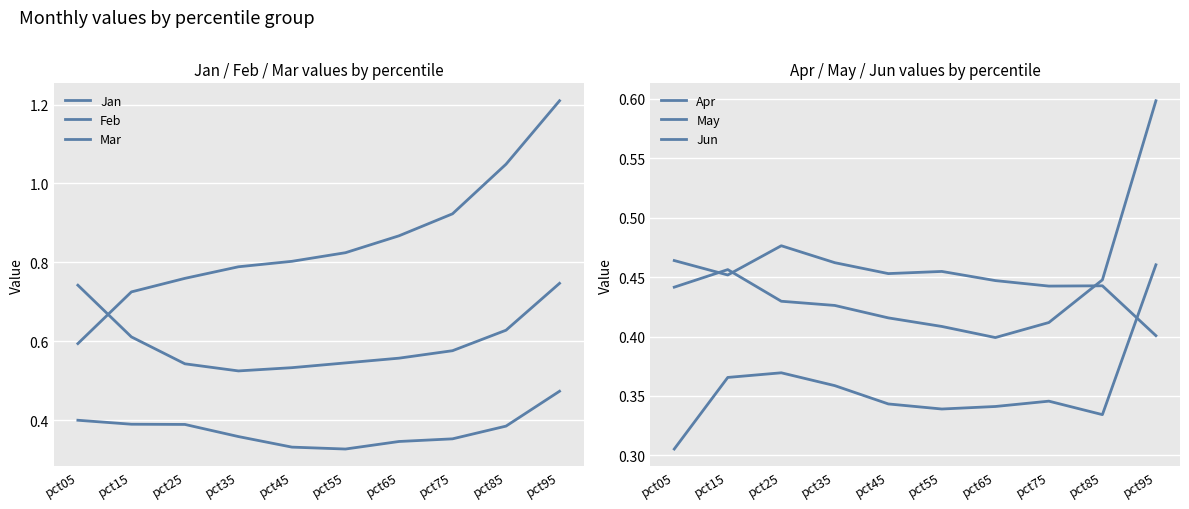

Rank the series at pct05 from lowest to highest value.

Apr, Mar, Jun, May, Jan, Feb